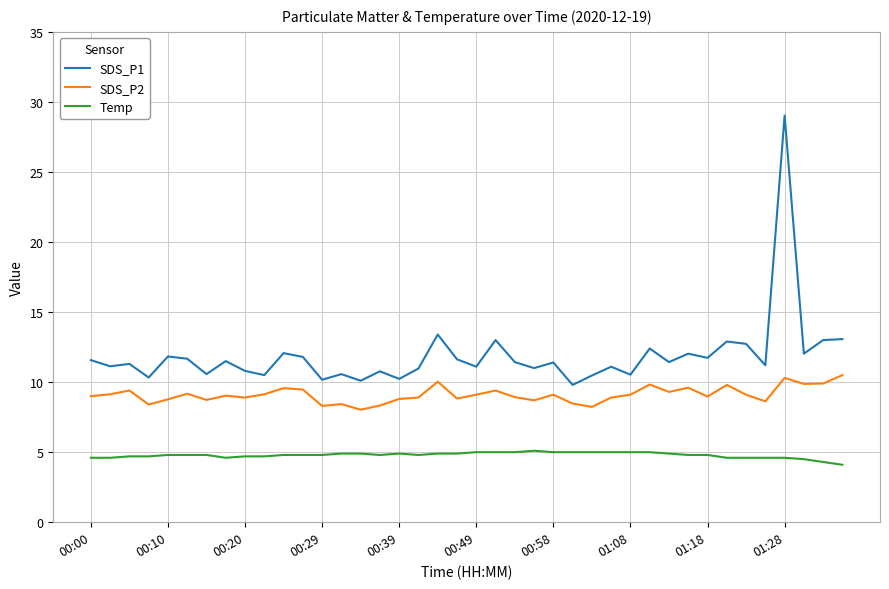

Rank the series by their average value, from highest to lowest.

SDS_P1, SDS_P2, Temp